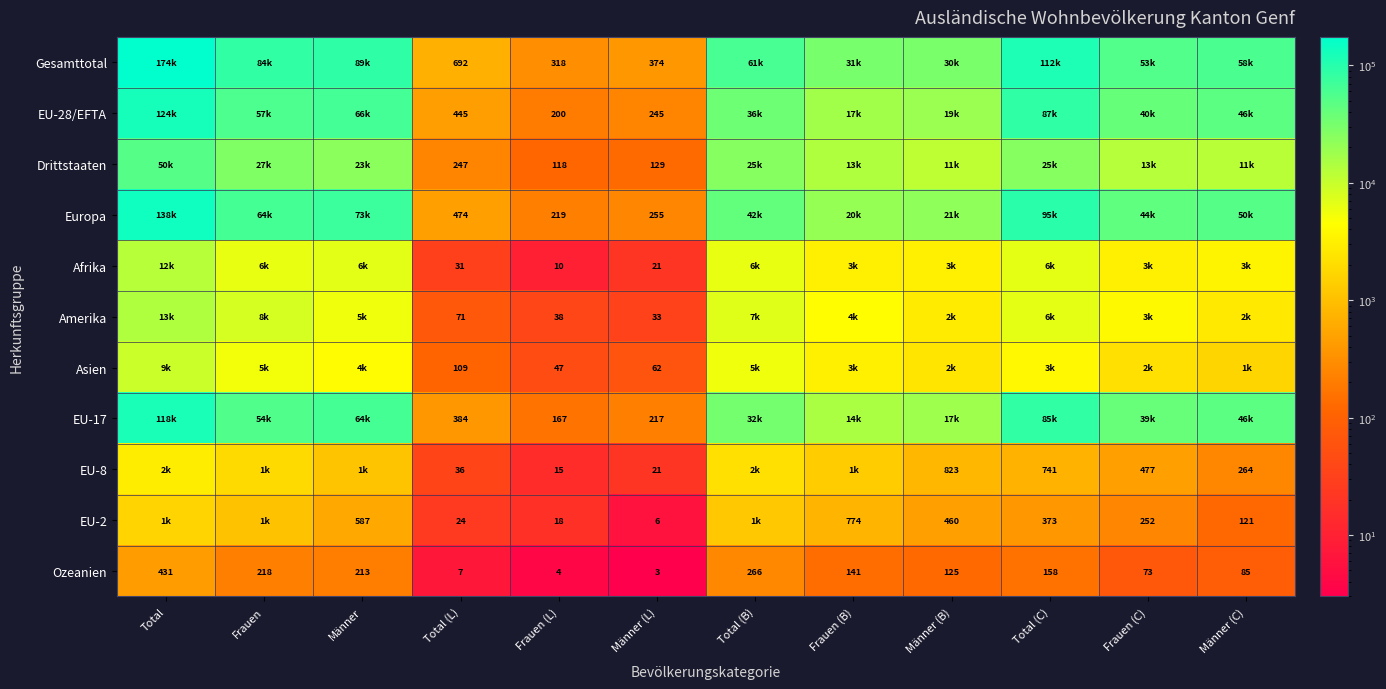

Is it true that Ozeanien equals 431 at Total?

True